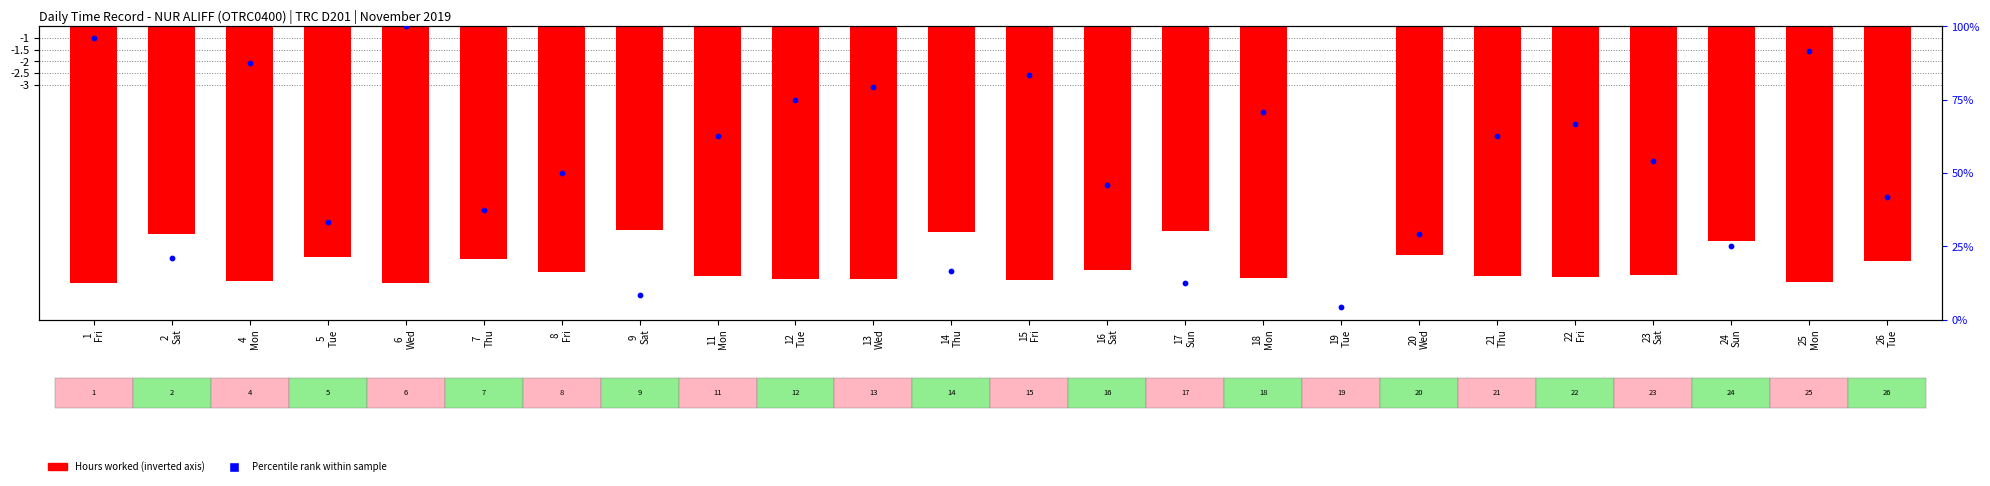

What is the total value across all series at 2
Sat?

11.5